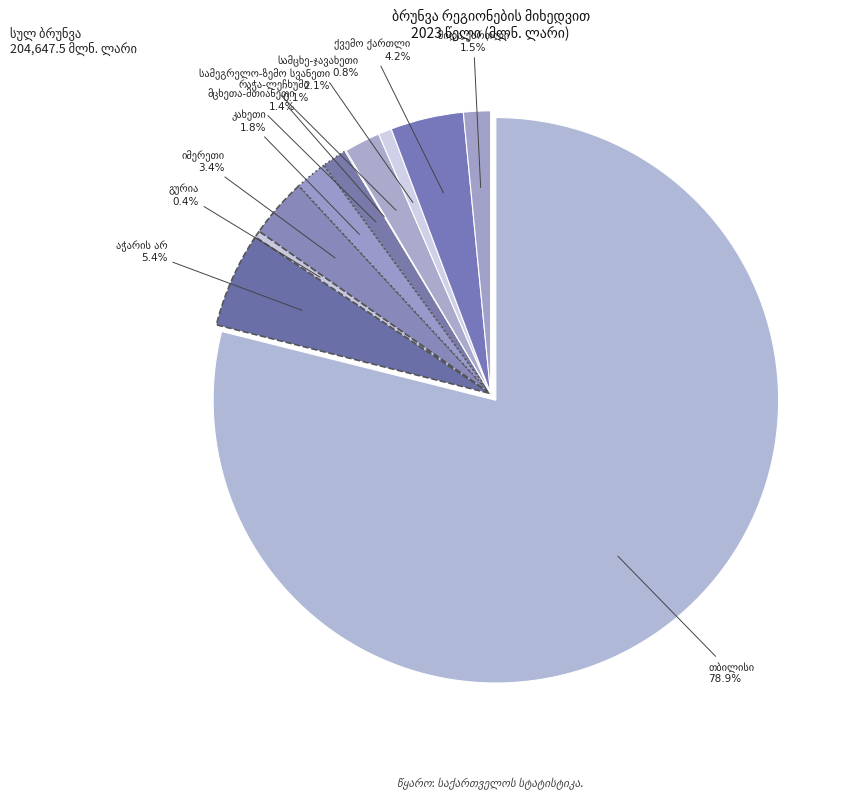

What percentage do ქვემო ქართლი and მცხეთა-მთიანეთი together represent?

5.6%